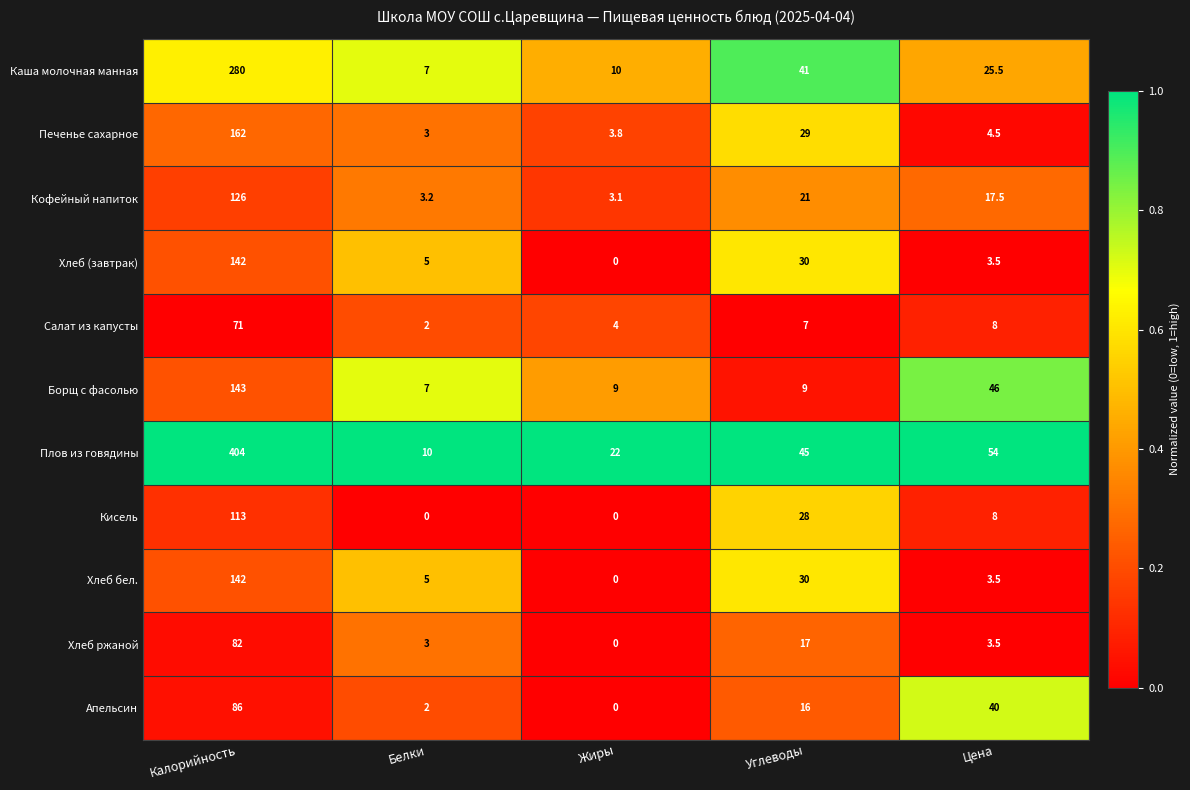

Which series has the largest total across all categories?

Плов из говядины